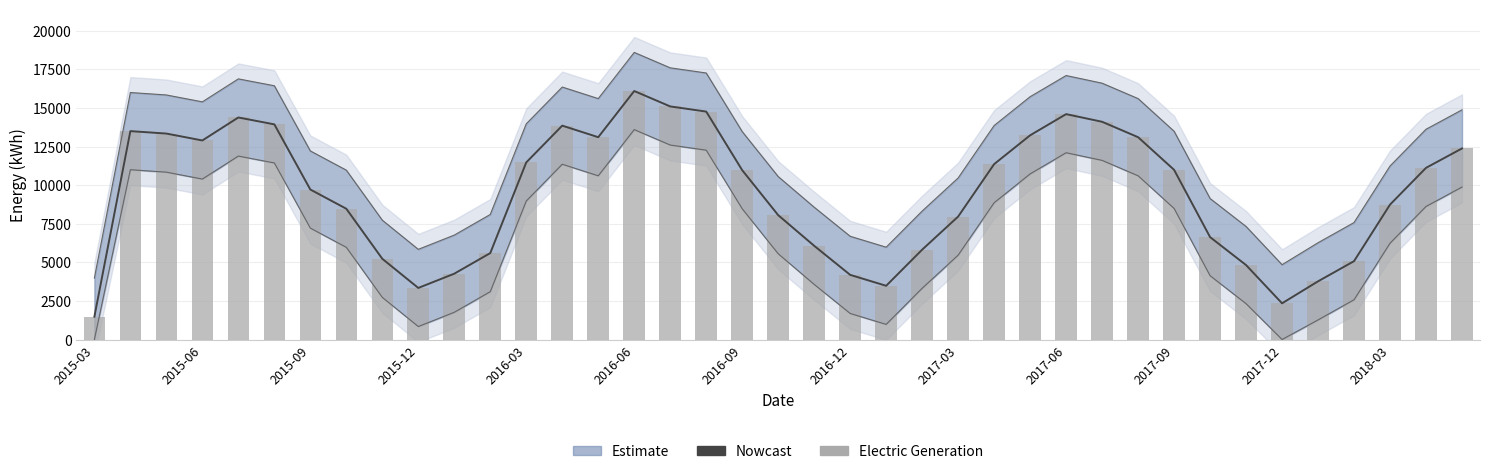

What is the difference between the maximum and second lowest values?

13752.1